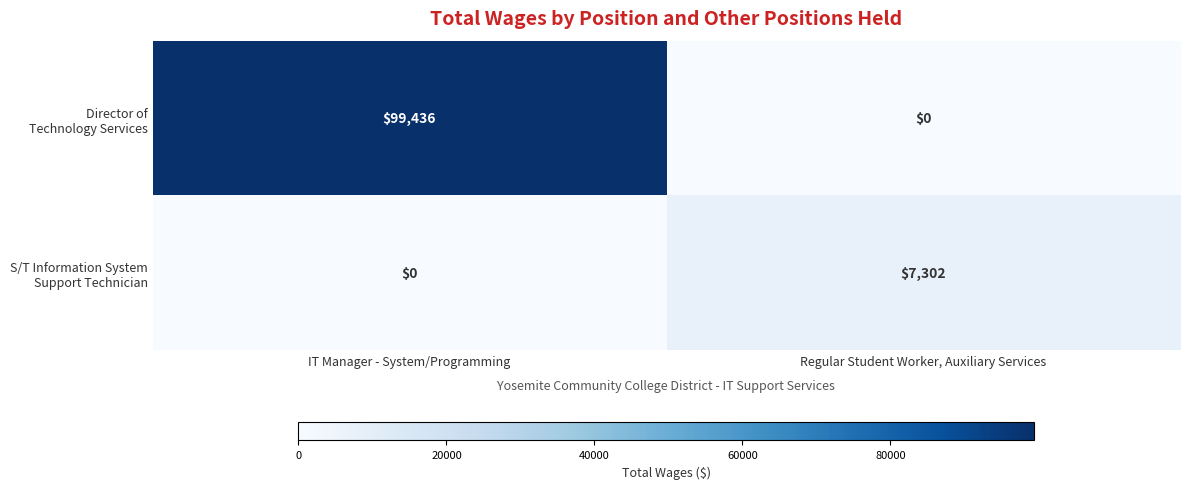

What is the spread (max minus min) of values at IT Manager - System/Programming?

99436